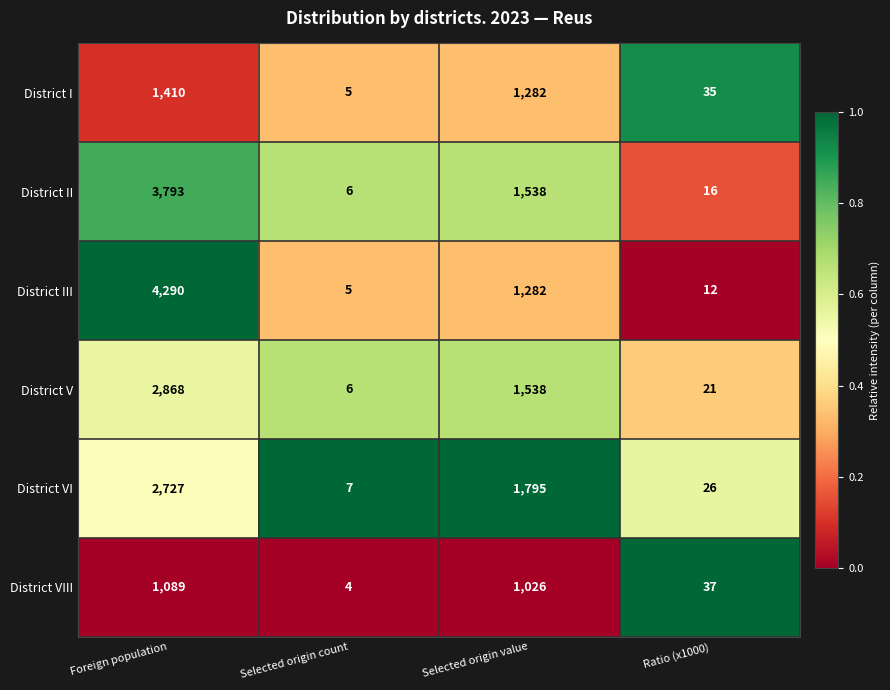

The District VI series shows 10 at Selected origin count. True or false?

False